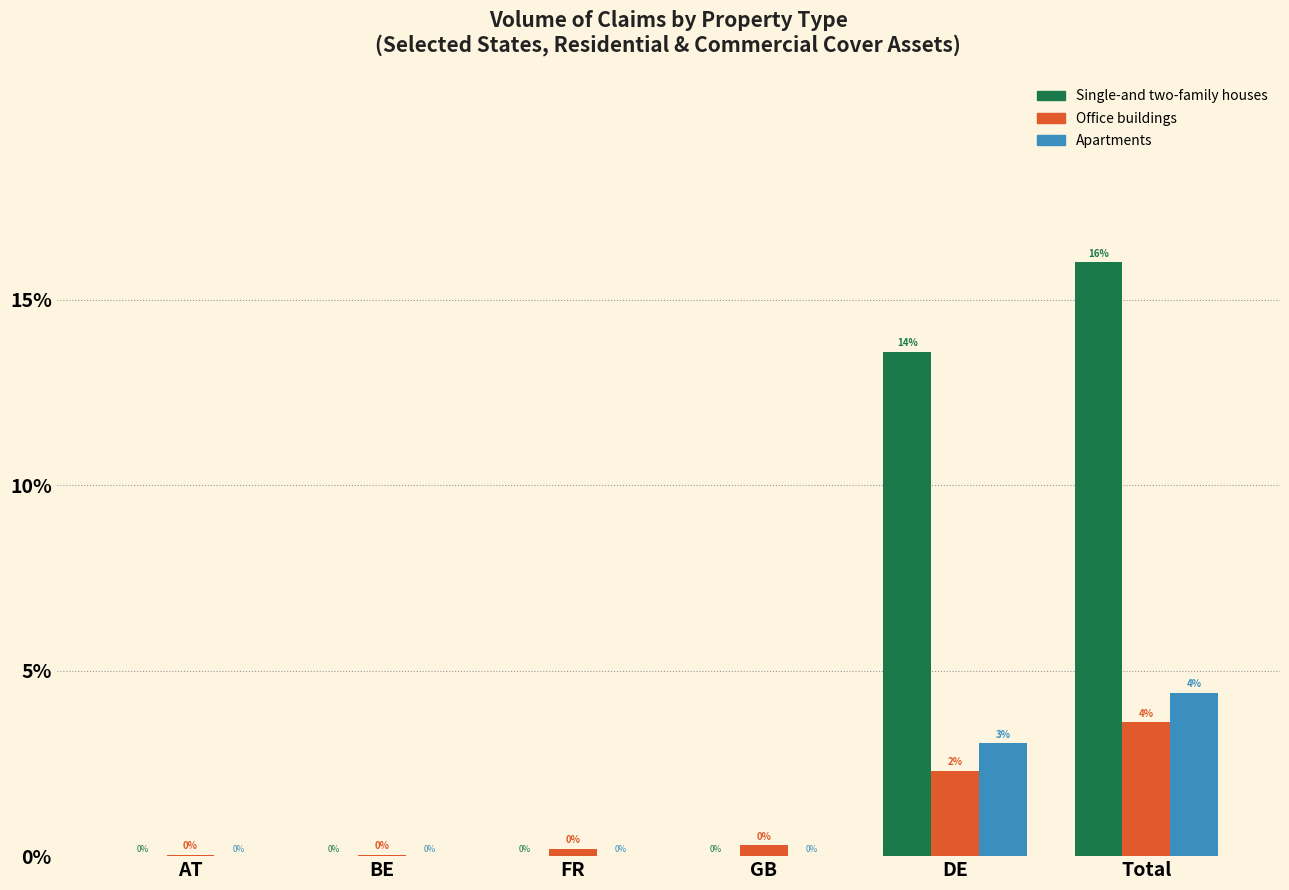

Between GB and Total, which series saw the biggest shift?

Single-and two-family houses